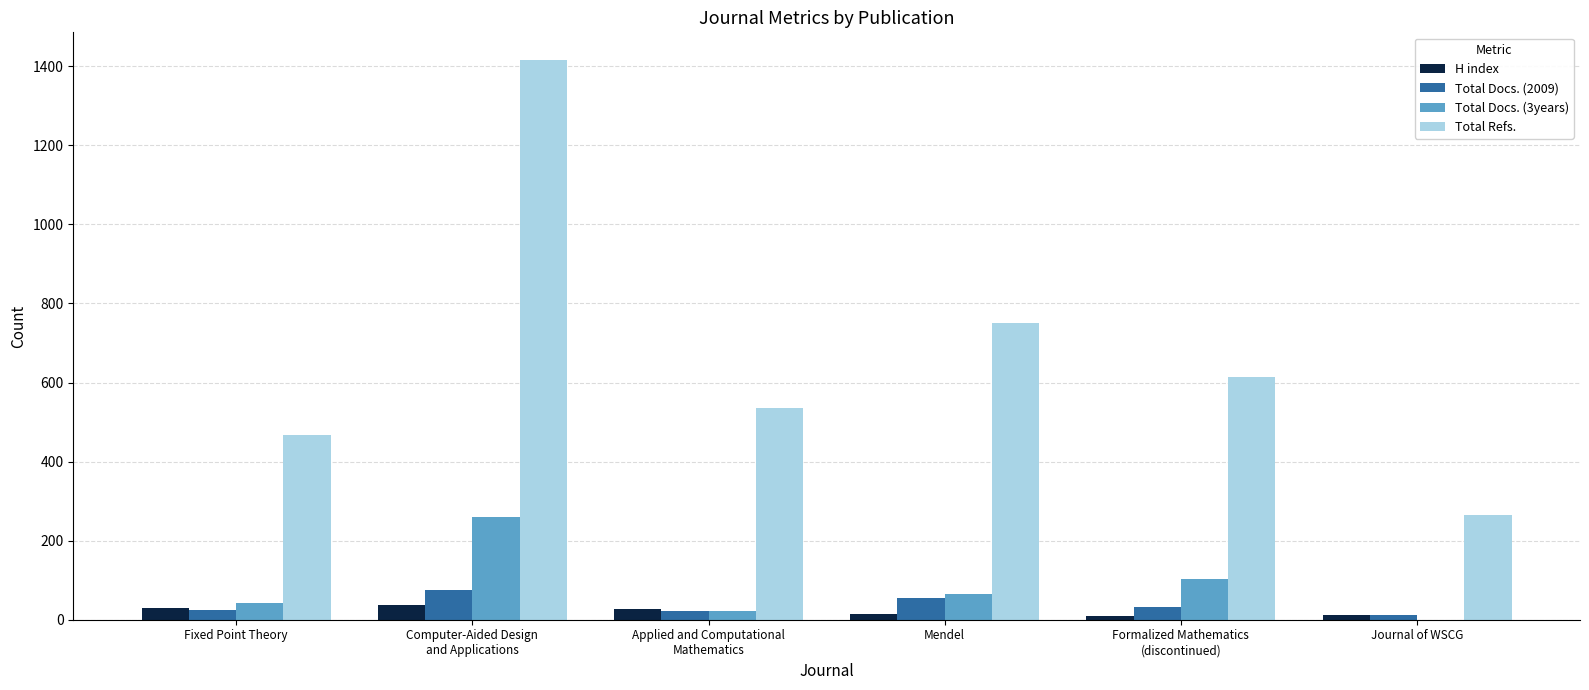

How many groups of bars are there?

6